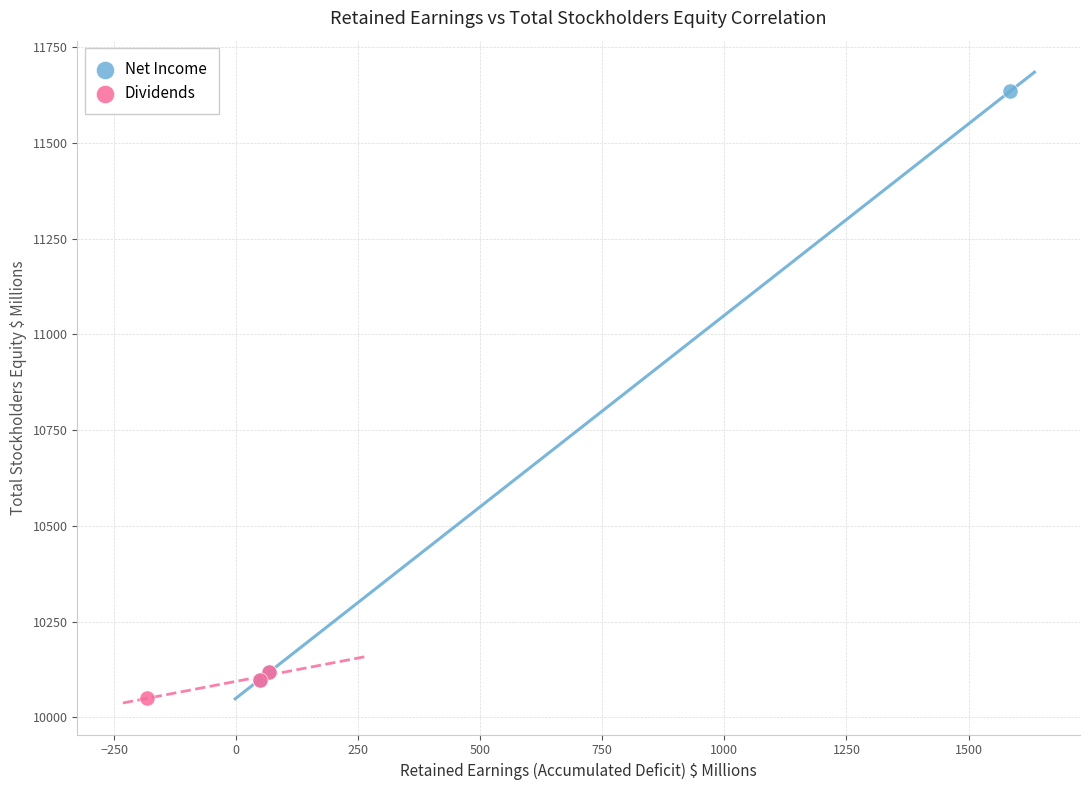

What are all the series names shown in the legend?

Net Income, Dividends